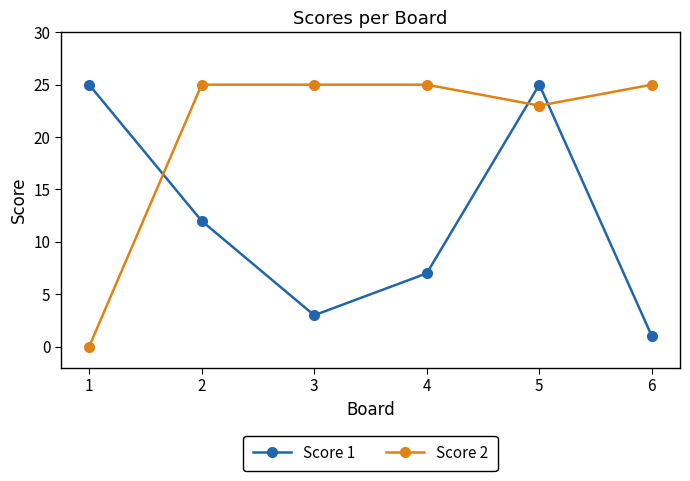

What is the maximum value shown in the chart?

25